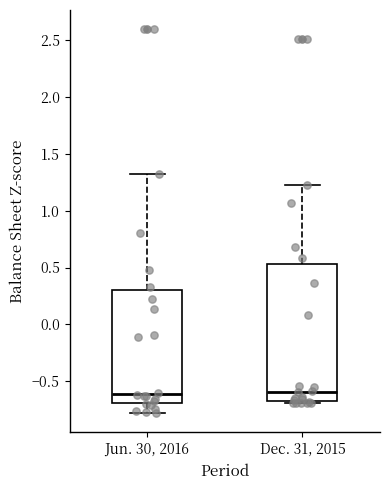

Which box is the tallest, from its lower edge to its upper edge?

Dec. 31, 2015